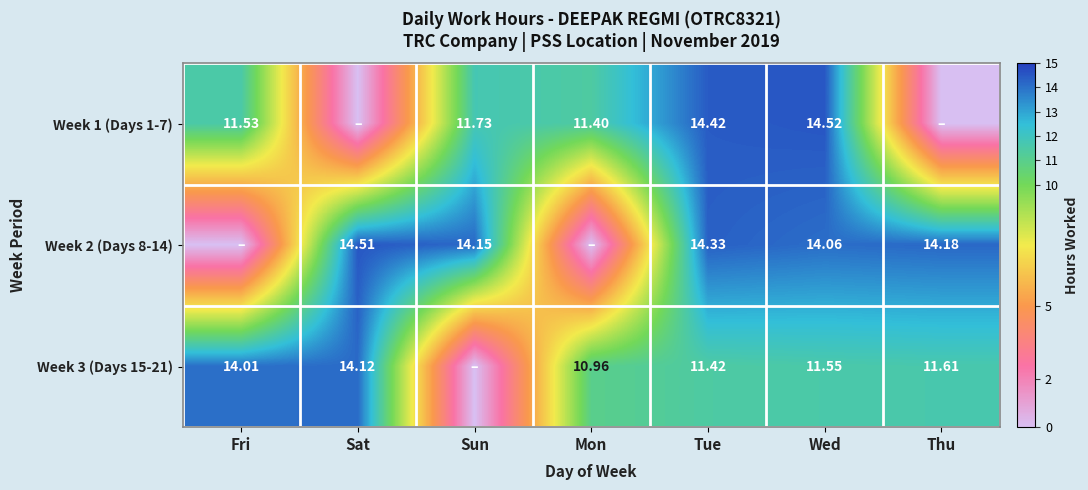

Is it true that Week 2 (Days 8-14) equals 14.2 at Thu?

True